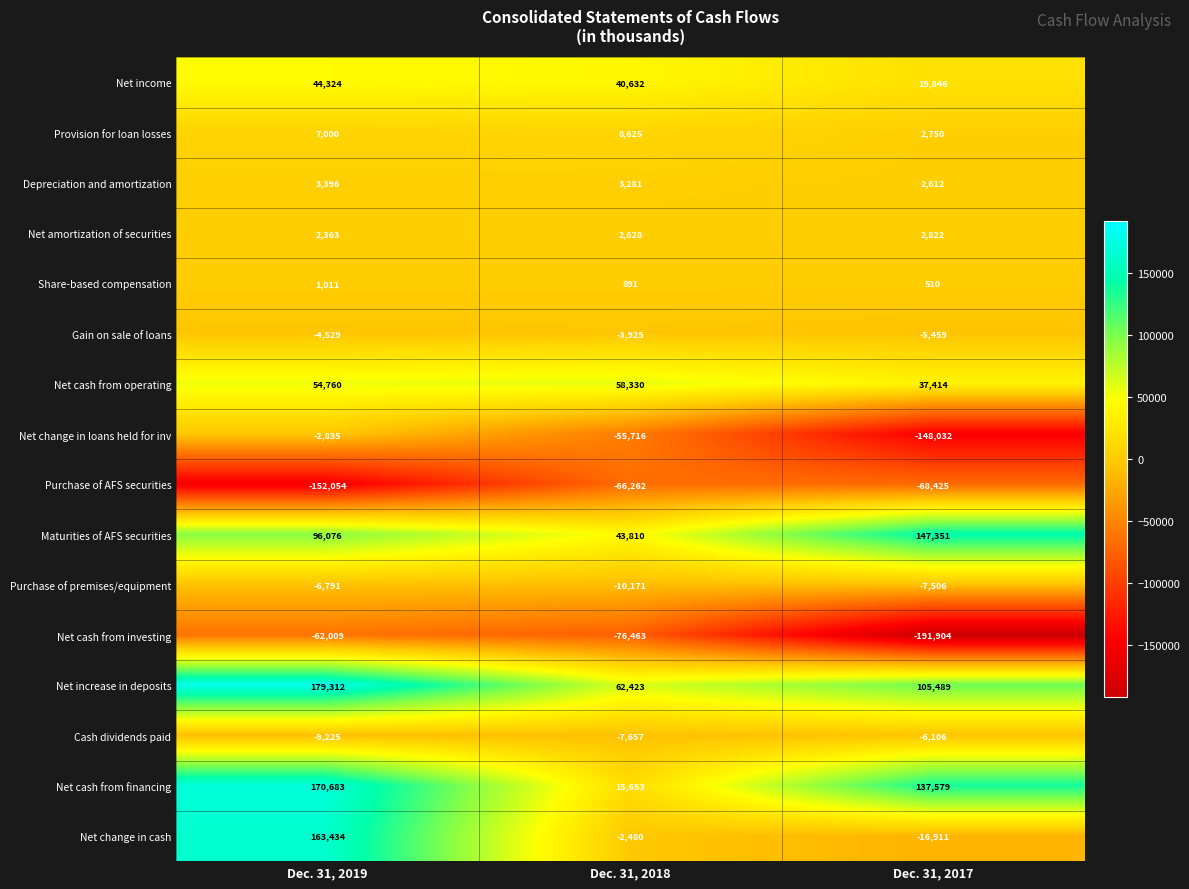

Is the value of Net amortization of securities at Dec. 31, 2017 greater than the value of Net increase in deposits at Dec. 31, 2017?

No